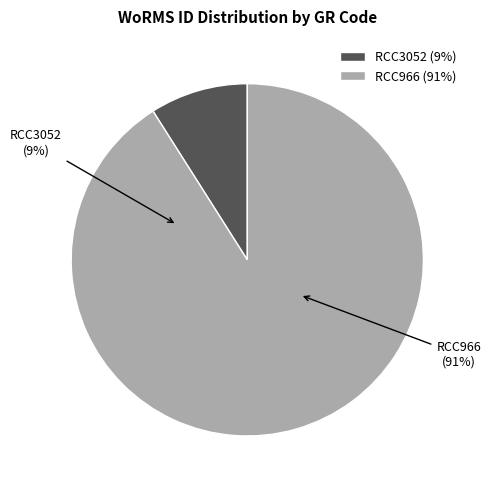

Does RCC3052 represent more than half of the total?

No